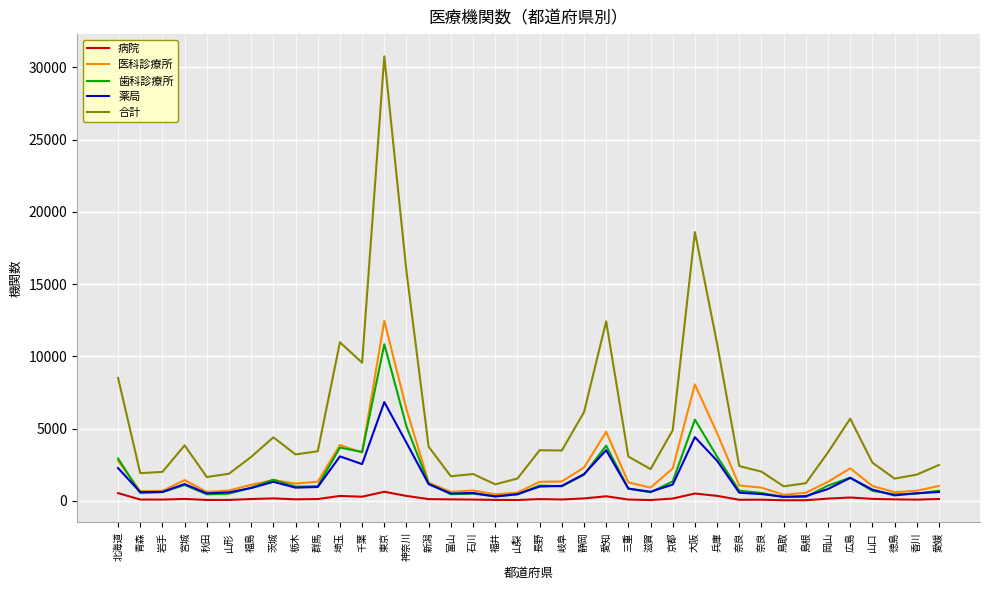

True or false: 薬局 and 病院 cross at least once.

False